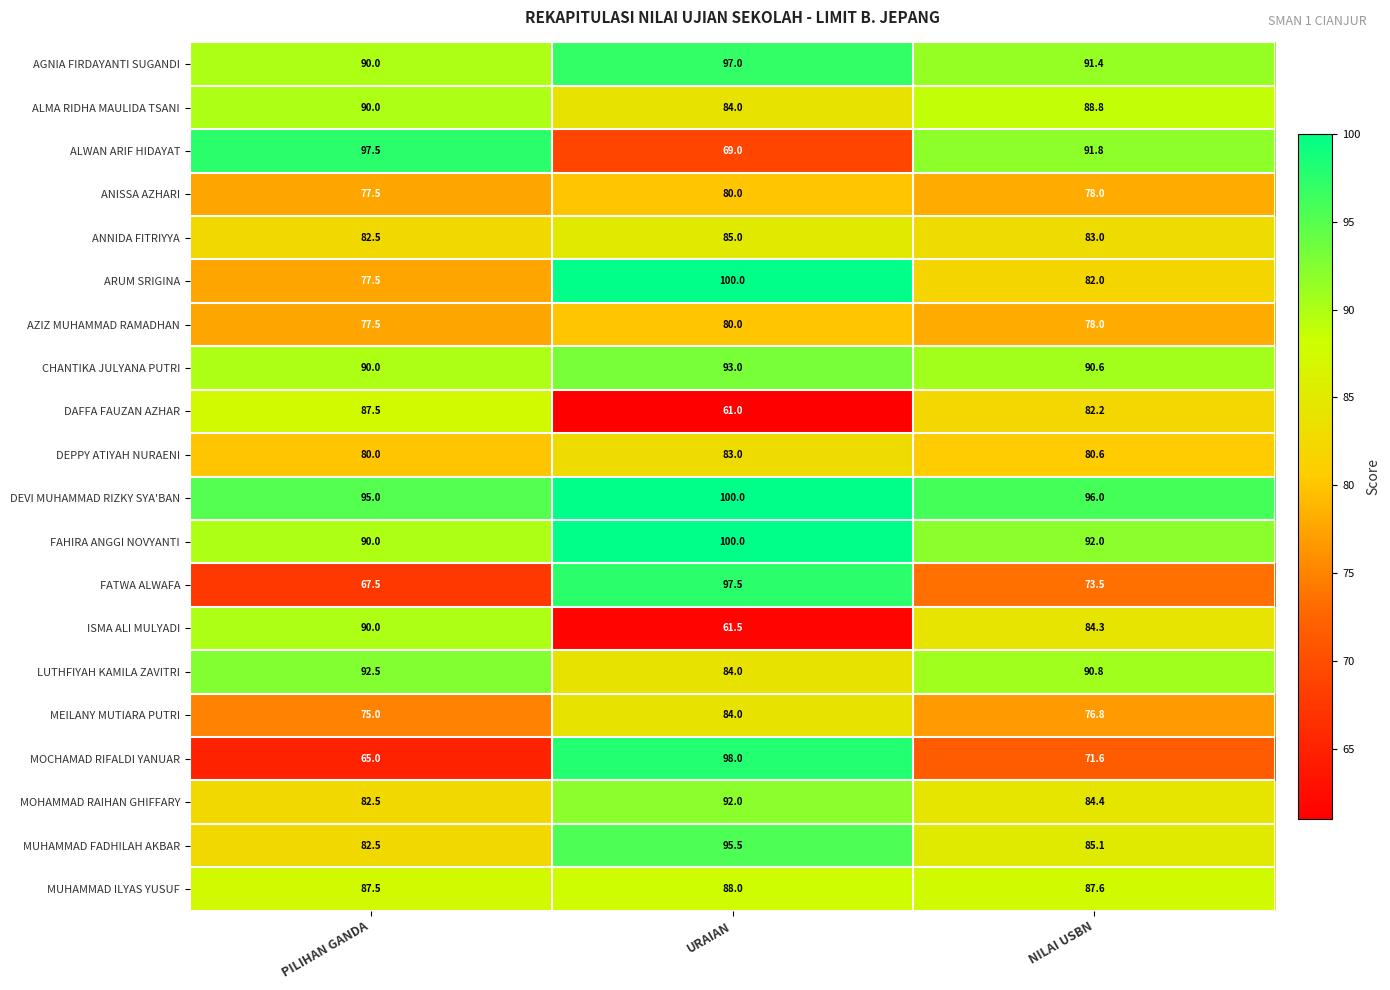

Between URAIAN and NILAI USBN, which series saw the biggest shift?

MOCHAMAD RIFALDI YANUAR